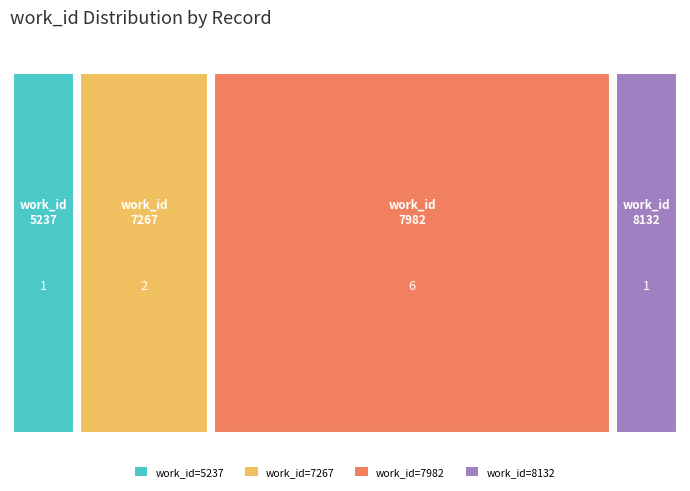

Reading left to right, list all the values displayed in this chart.

5237	7267	7267	7982	7982	7982	7982	7982	7982	8132